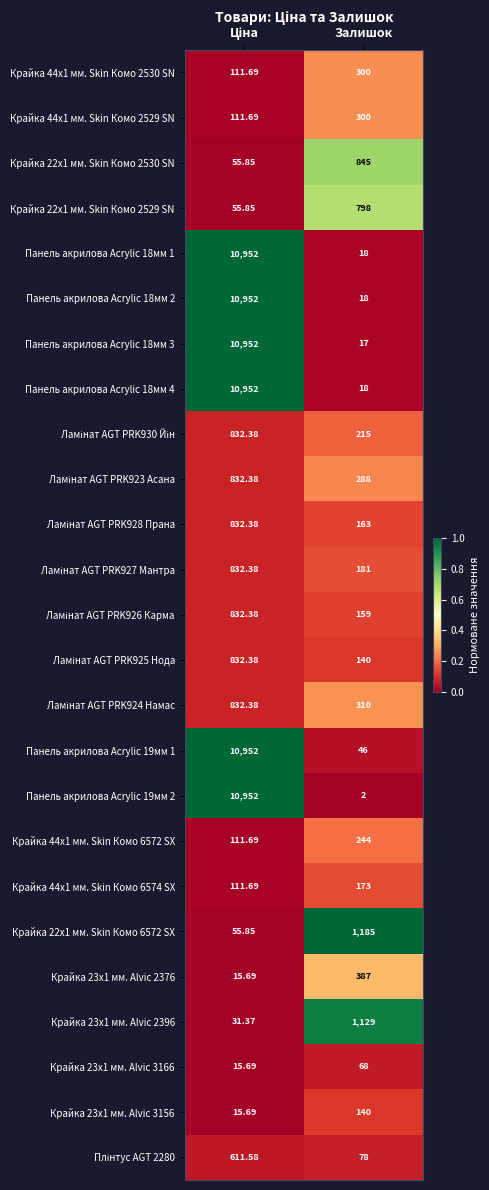

Which category has the lowest value across all series?

Залишок